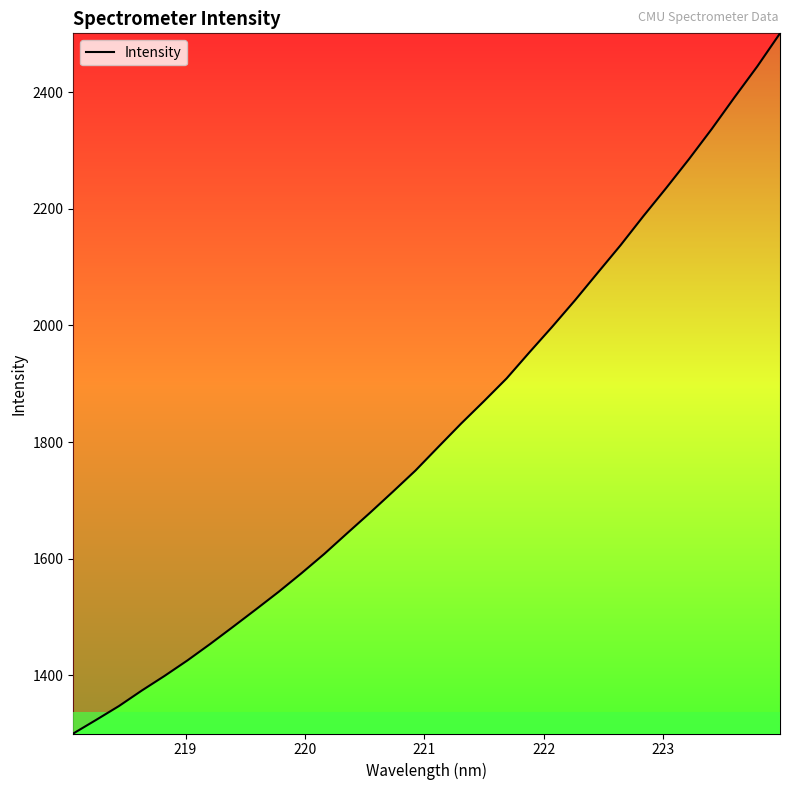

How many values are below 1791?

16